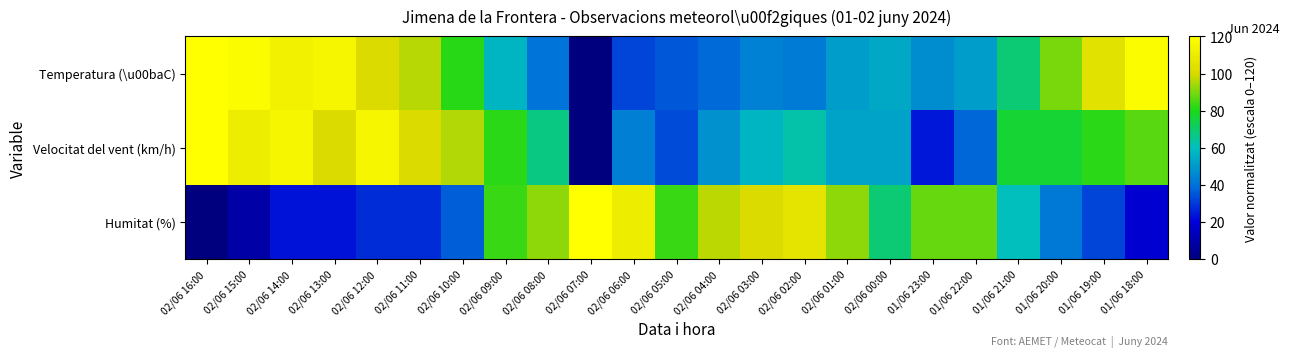

Reading left to right, transcribe all the data shown in this chart.

Temperatura (\u00baC): 02/06 16:00=120.0	02/06 15:00=118.3	02/06 14:00=113.2	02/06 13:00=114.9	02/06 12:00=101.4	02/06 11:00=96.3	02/06 10:00=81.1	02/06 09:00=57.5	02/06 08:00=40.6	02/06 07:00=0.0	02/06 06:00=32.1	02/06 05:00=35.5	02/06 04:00=38.9	02/06 03:00=43.9	02/06 02:00=42.3	02/06 01:00=50.7	02/06 00:00=54.1	01/06 23:00=47.3	01/06 22:00=50.7	01/06 21:00=69.3	01/06 20:00=89.6	01/06 19:00=104.8	01/06 18:00=118.3
Velocitat del vent (km/h): 02/06 16:00=120.0	02/06 15:00=110.4	02/06 14:00=115.2	02/06 13:00=100.8	02/06 12:00=115.2	02/06 11:00=100.8	02/06 10:00=96.0	02/06 09:00=81.6	02/06 08:00=67.2	02/06 07:00=0.0	02/06 06:00=43.2	02/06 05:00=33.6	02/06 04:00=48.0	02/06 03:00=57.6	02/06 02:00=62.4	02/06 01:00=52.8	02/06 00:00=52.8	01/06 23:00=24.0	01/06 22:00=38.4	01/06 21:00=76.8	01/06 20:00=76.8	01/06 19:00=81.6	01/06 18:00=86.4
Humitat (%): 02/06 16:00=0.0	02/06 15:00=9.2	02/06 14:00=23.1	02/06 13:00=23.1	02/06 12:00=27.7	02/06 11:00=27.7	02/06 10:00=36.9	02/06 09:00=83.1	02/06 08:00=92.3	02/06 07:00=120.0	02/06 06:00=110.8	02/06 05:00=83.1	02/06 04:00=96.9	02/06 03:00=101.5	02/06 02:00=106.2	02/06 01:00=92.3	02/06 00:00=69.2	01/06 23:00=87.7	01/06 22:00=87.7	01/06 21:00=60.0	01/06 20:00=41.5	01/06 19:00=32.3	01/06 18:00=18.5